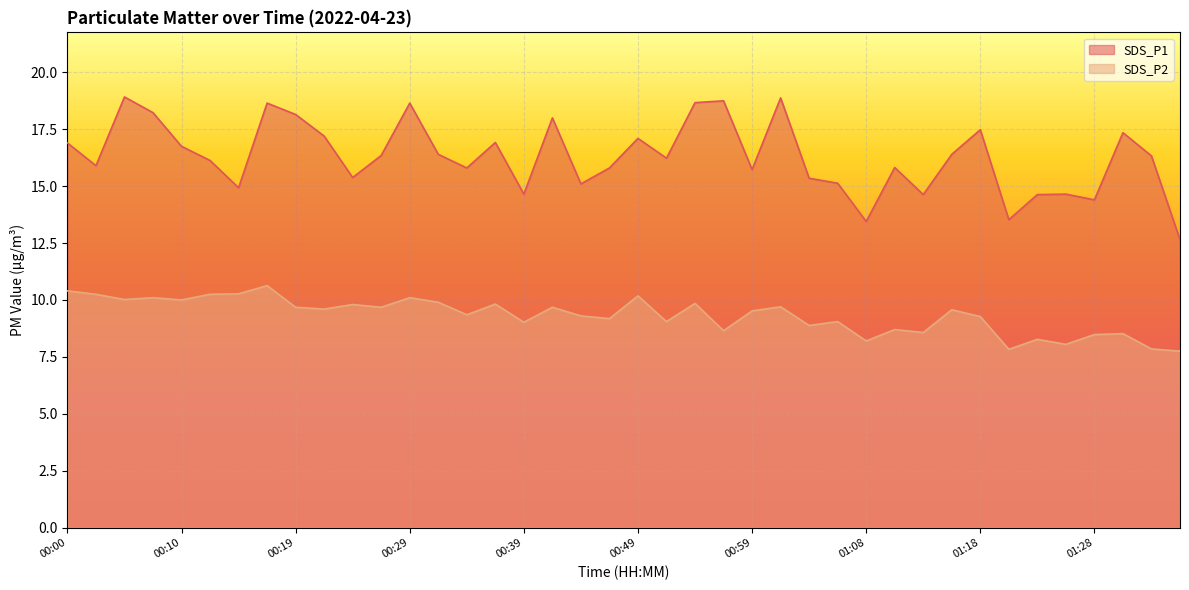

Reading left to right, list all the values displayed in this chart.

SDS_P1: 16.9	15.9	18.9	18.2	16.8	16.1	14.9	18.6	18.1	17.2	15.4	16.4	18.6	16.4	15.8	16.9	14.7	18.0	15.1	15.8	17.1	16.2	18.7	18.8	15.7	18.9	15.3	15.1	13.4	15.8	14.6	16.4	17.5	13.5	14.6	14.7	14.4	17.4	16.3	12.7
SDS_P2: 10.4	10.2	10.0	10.1	10.0	10.2	10.3	10.6	9.7	9.6	9.8	9.7	10.1	9.9	9.3	9.8	9.0	9.7	9.3	9.2	10.2	9.1	9.8	8.7	9.5	9.7	8.9	9.1	8.2	8.7	8.6	9.6	9.3	7.8	8.3	8.1	8.5	8.5	7.8	7.8